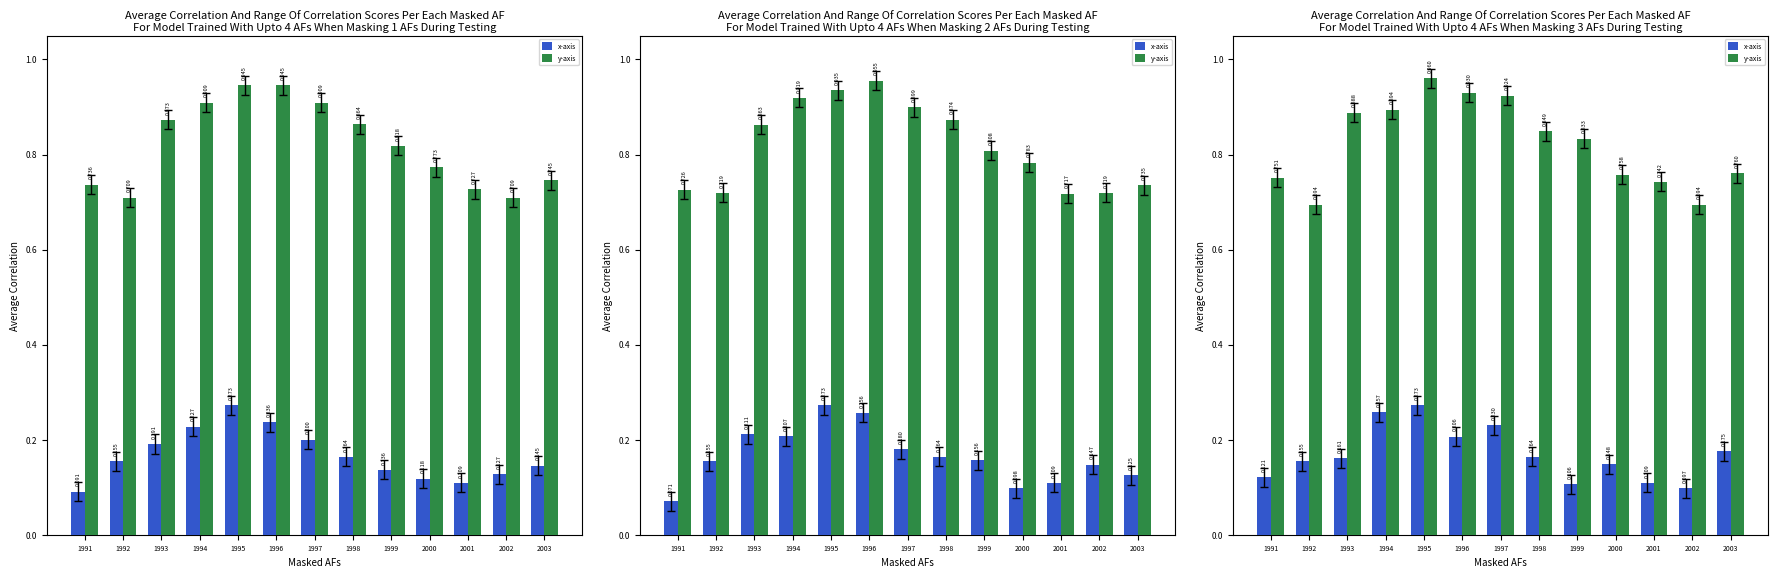

Does the chart contain any negative values?

No